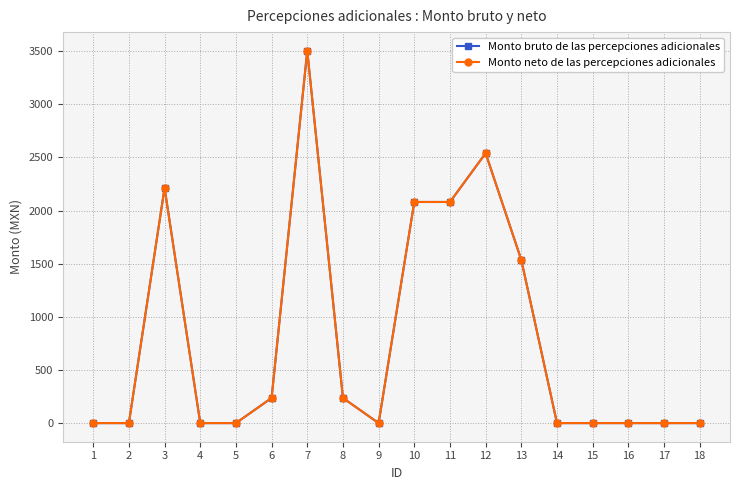

Between 8 and 3, which is larger?

3